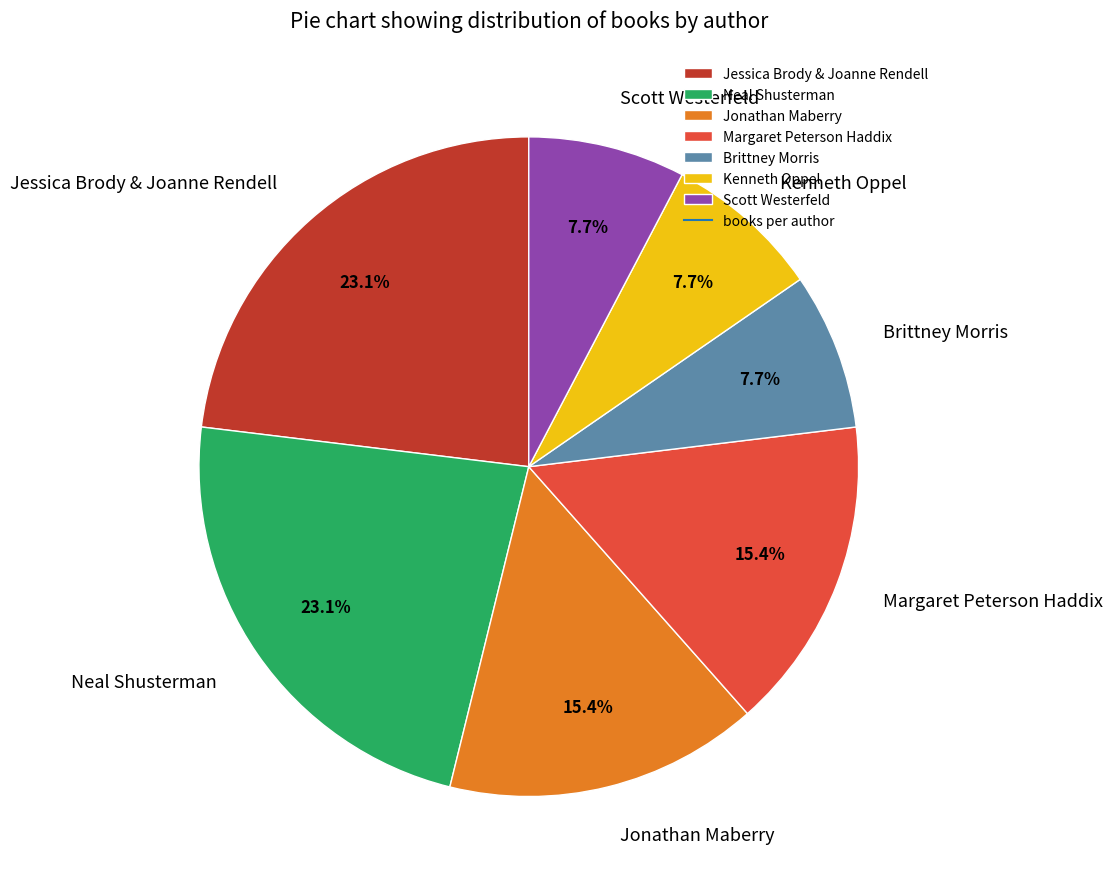

Is Scott Westerfeld the majority of the pie?

No